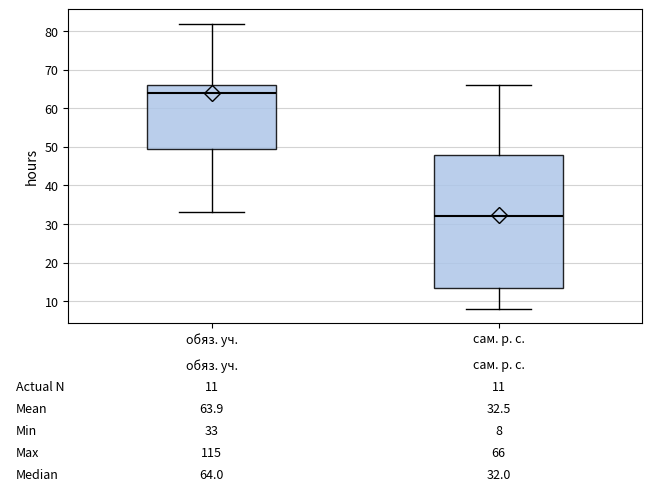

Which box is the tallest, from its lower edge to its upper edge?

сам. р. с.